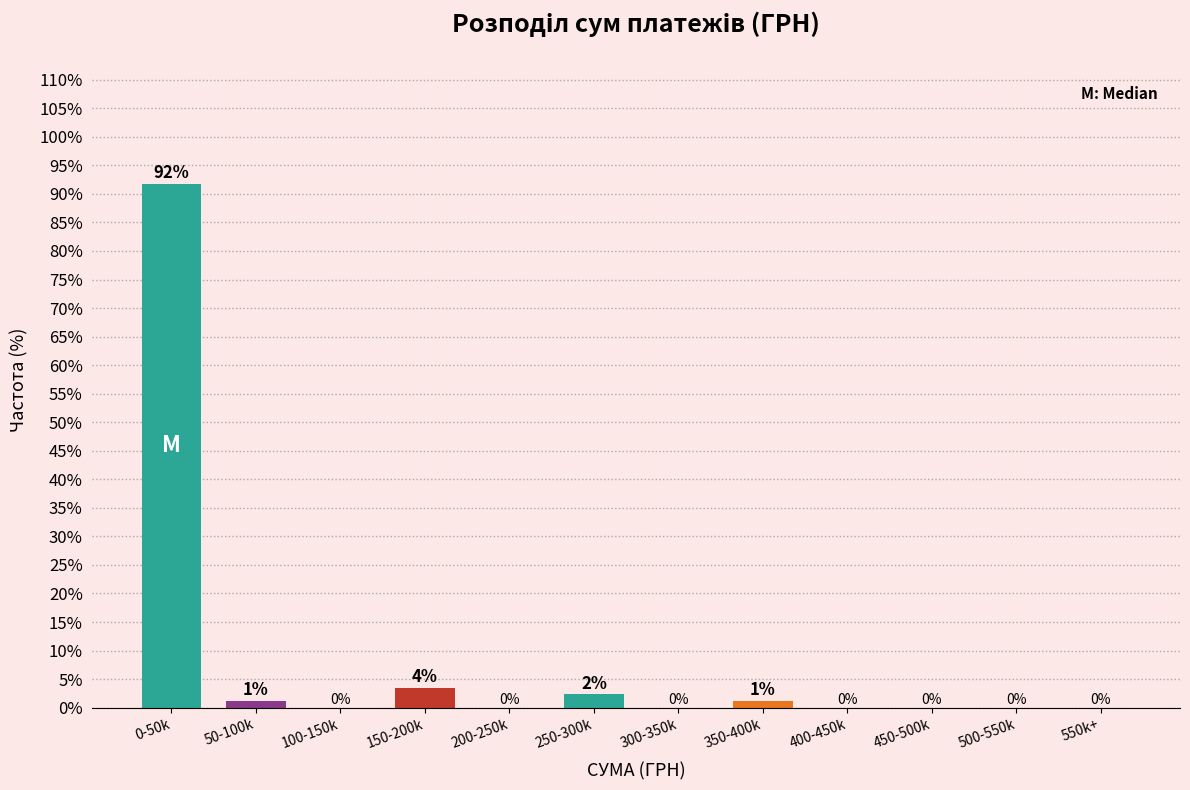

Between 0-50k and 550k+, which is larger?

0-50k